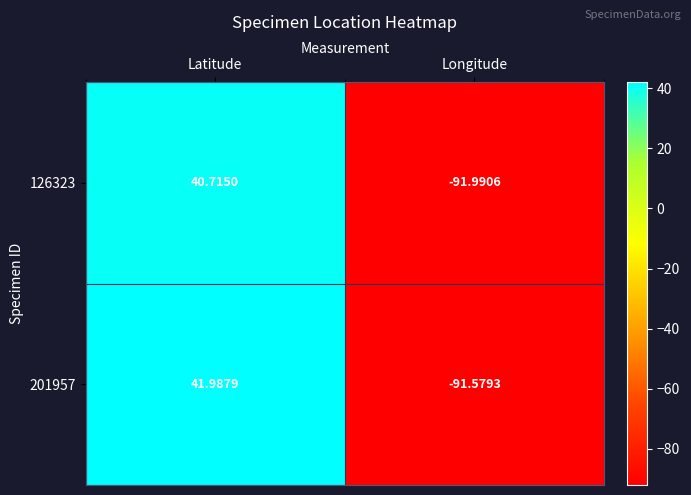

What is the smallest value displayed?

-92.0